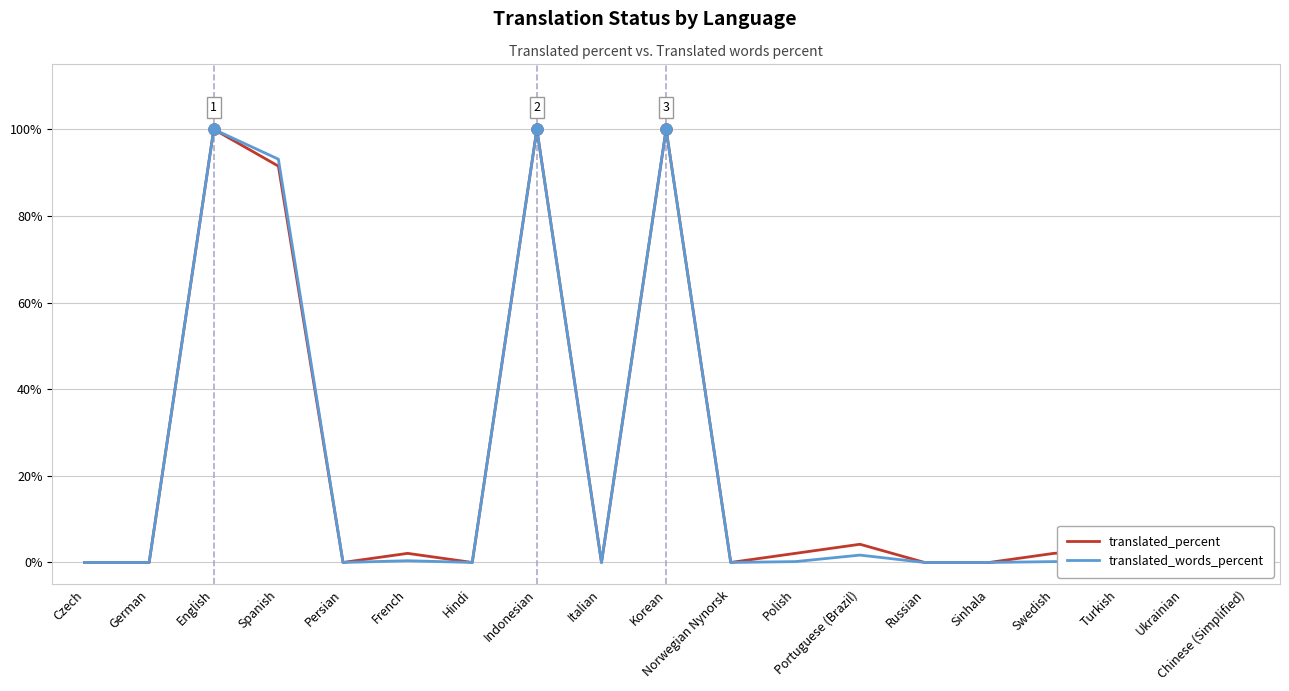

The translated_percent series shows -69.6 at Russian. True or false?

False